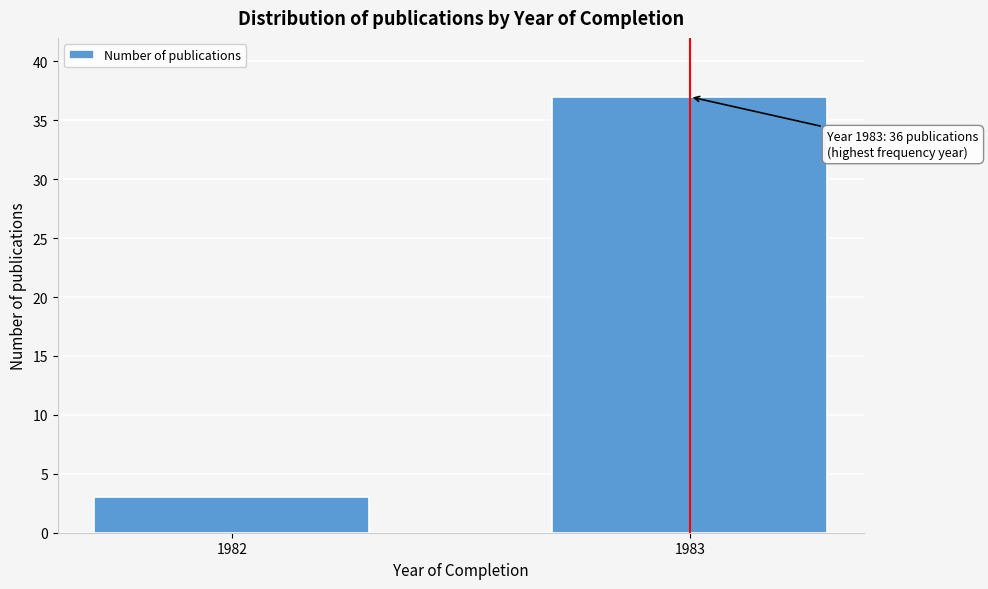

Reading left to right, list all the values displayed in this chart.

3	37